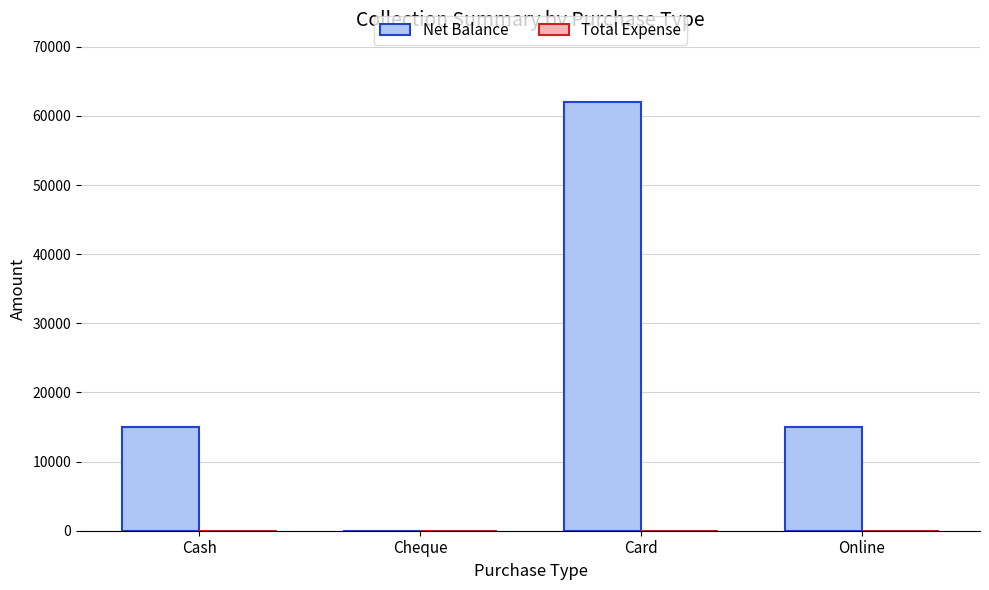

What is the sum of the values at Online and Cheque?

15000